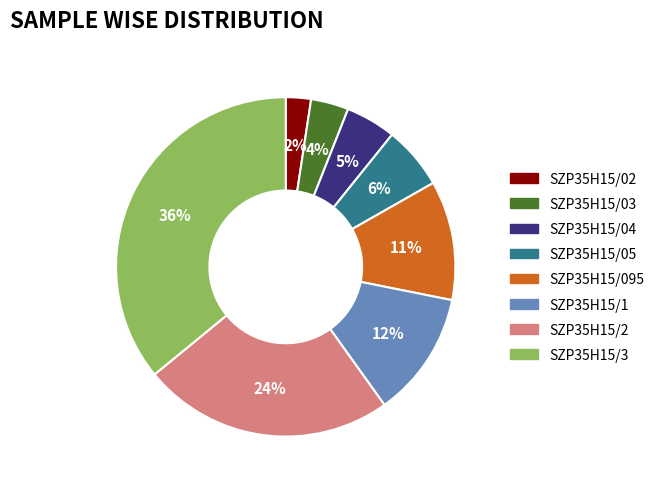

Which slice is the largest?

SZP35H15/3